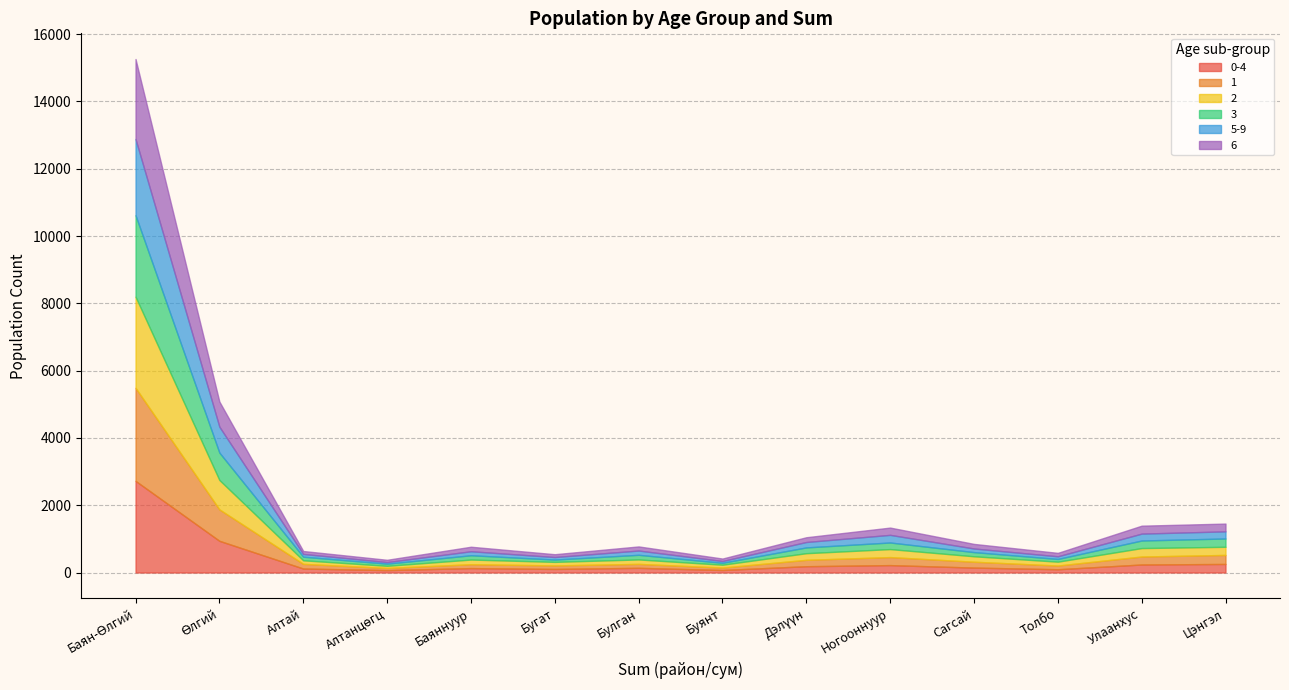

What is the label of the 6th point from the left?

Бугат